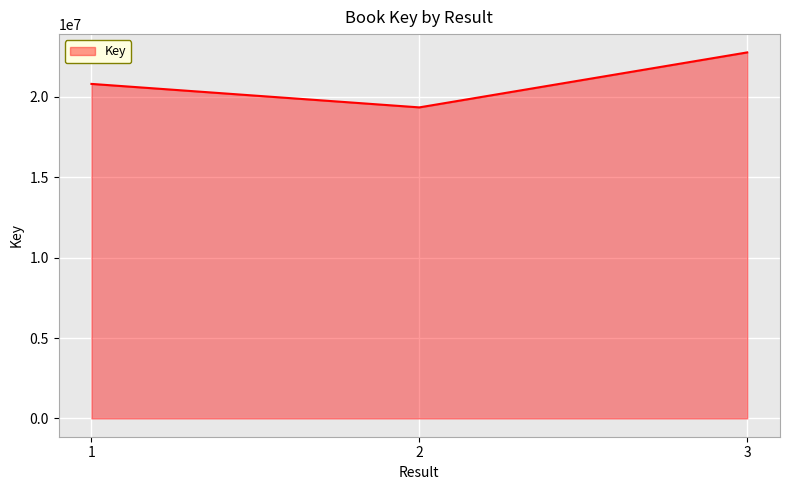

What is the change in value from 1 to 3?

+1958290